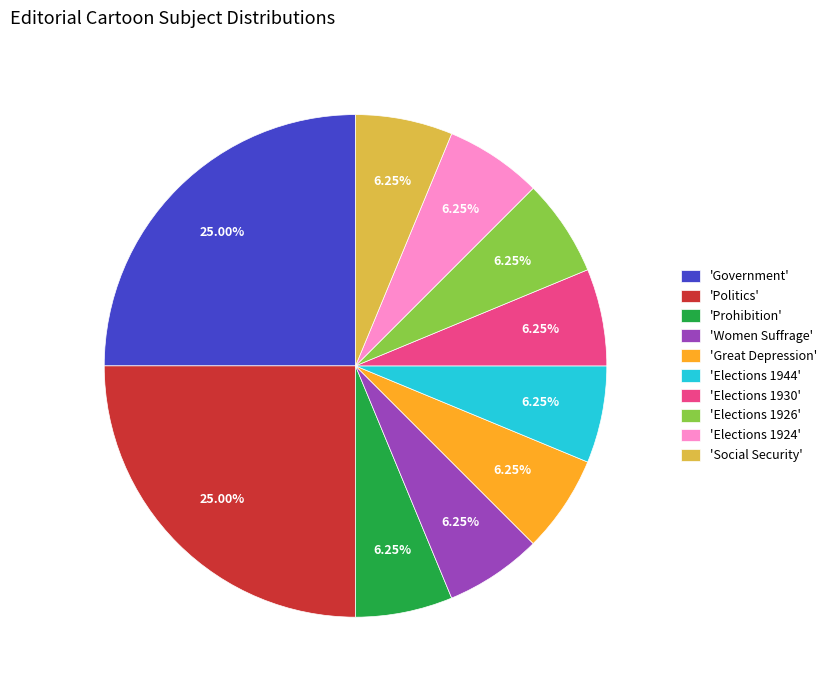

Is 'Elections 1924' the majority of the pie?

No